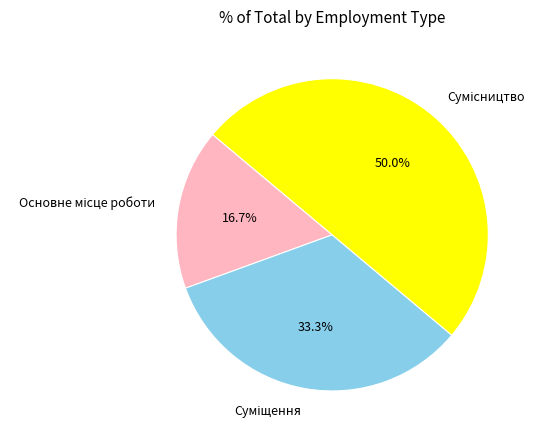

Count the number of slices in the pie.

3